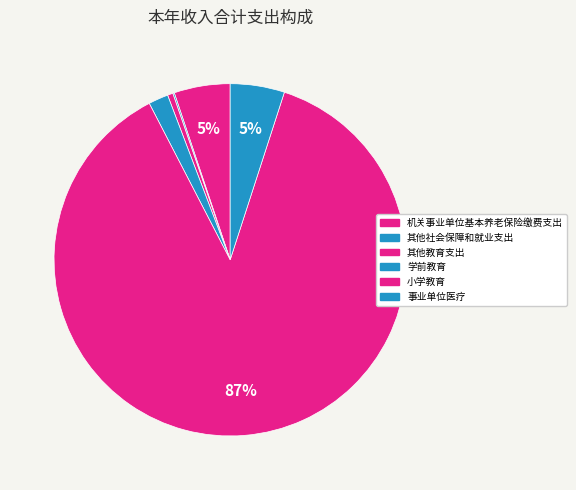

Rank the categories by value from highest to lowest.

小学教育, 机关事业单位基本养老保险缴费支出, 事业单位医疗, 学前教育, 其他教育支出, 其他社会保障和就业支出